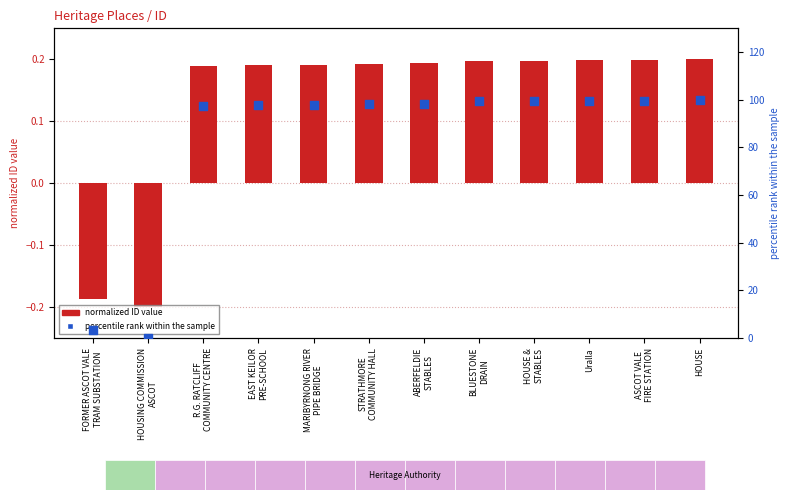

Which series has the largest total across all categories?

percentile rank